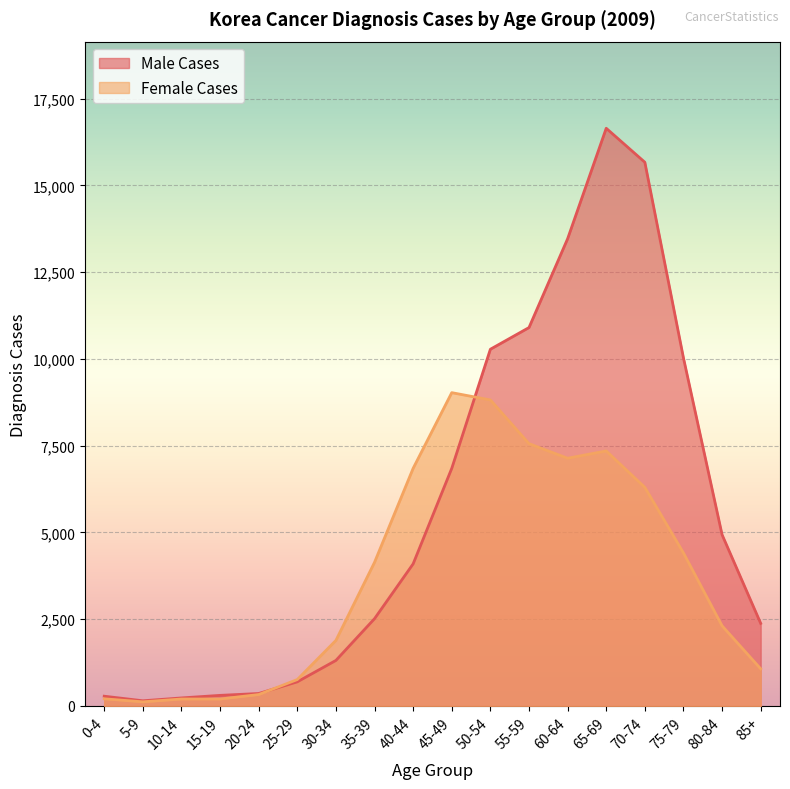

Is it true that Male Cases equals 2516 at 35-39?

True